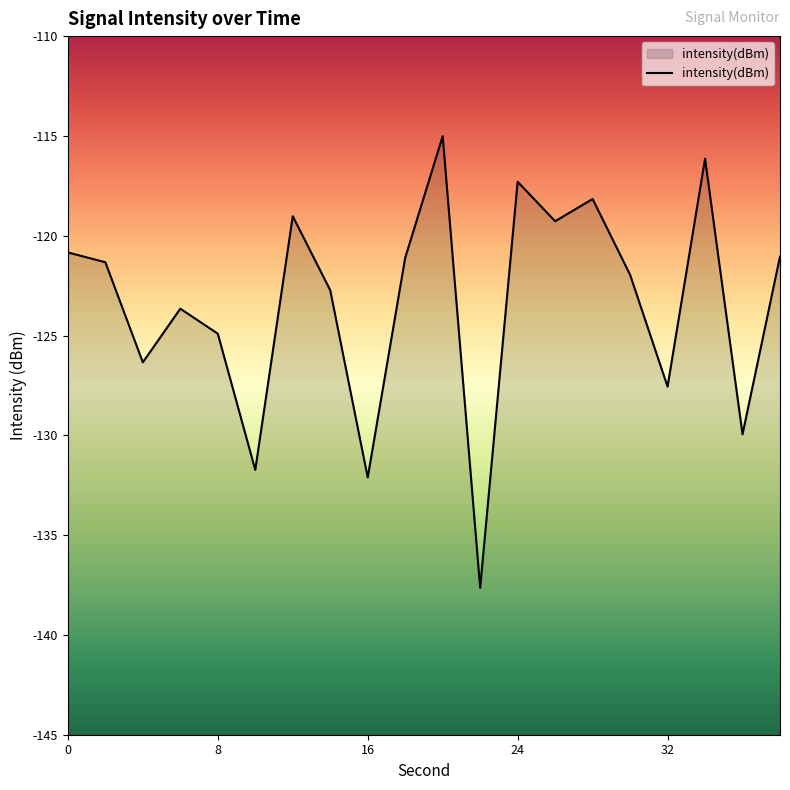

What value does the data have at 8?

-124.9